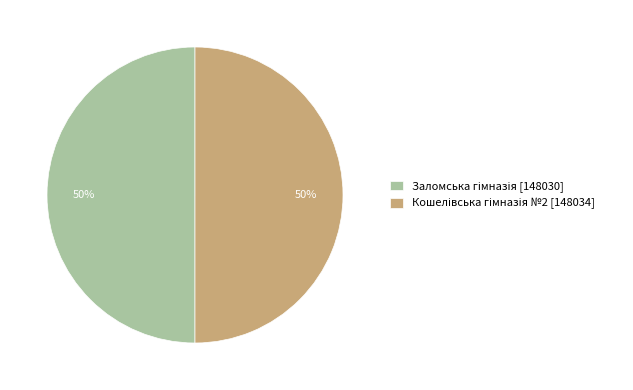

To the nearest percent, what is the average slice percentage?

50%